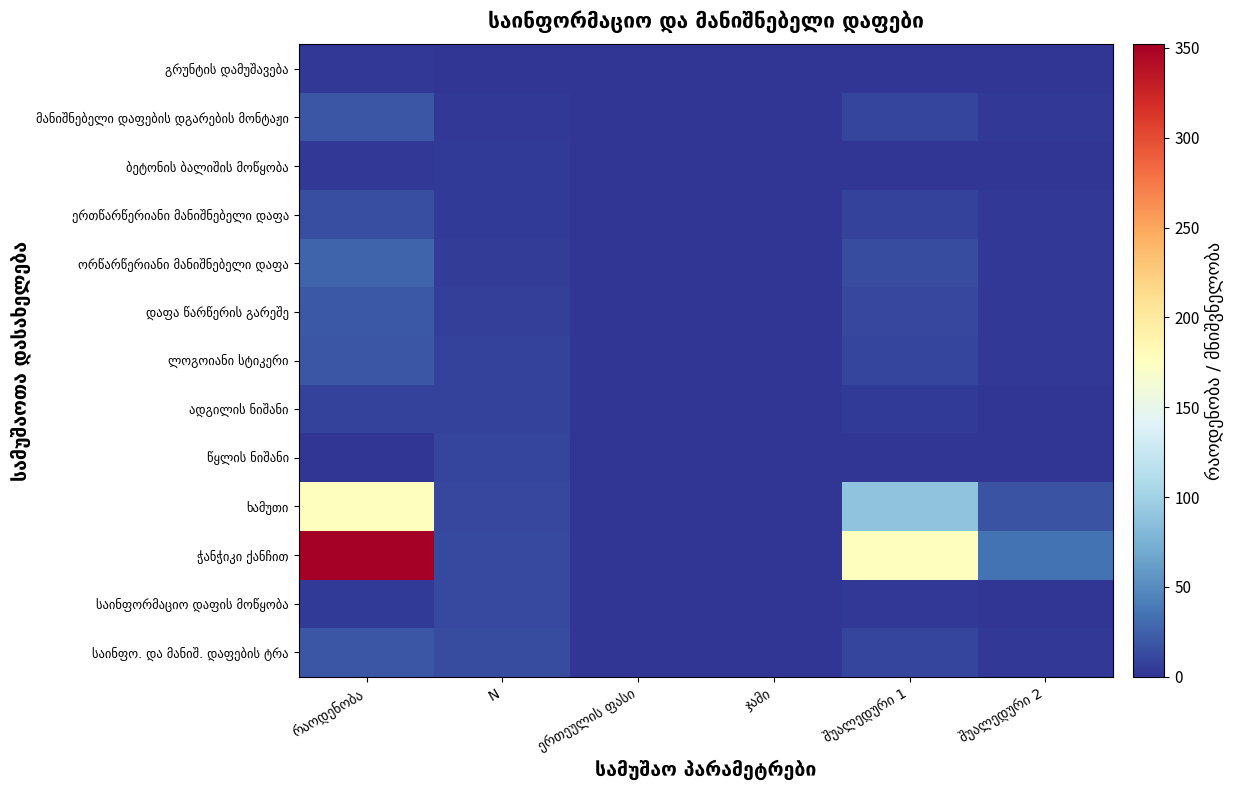

At which label does დაფა წარწერის გარეშე reach its minimum?

ერთეულის ფასი